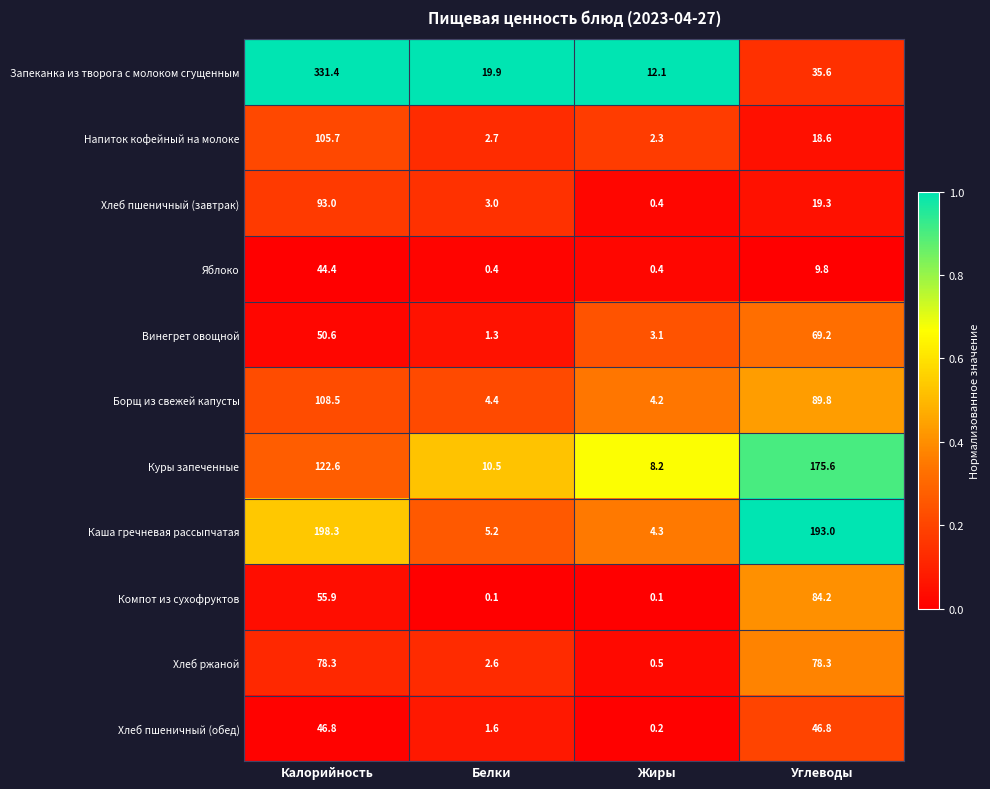

The value of Куры запеченные at Углеводы is 175.6. True or false?

True